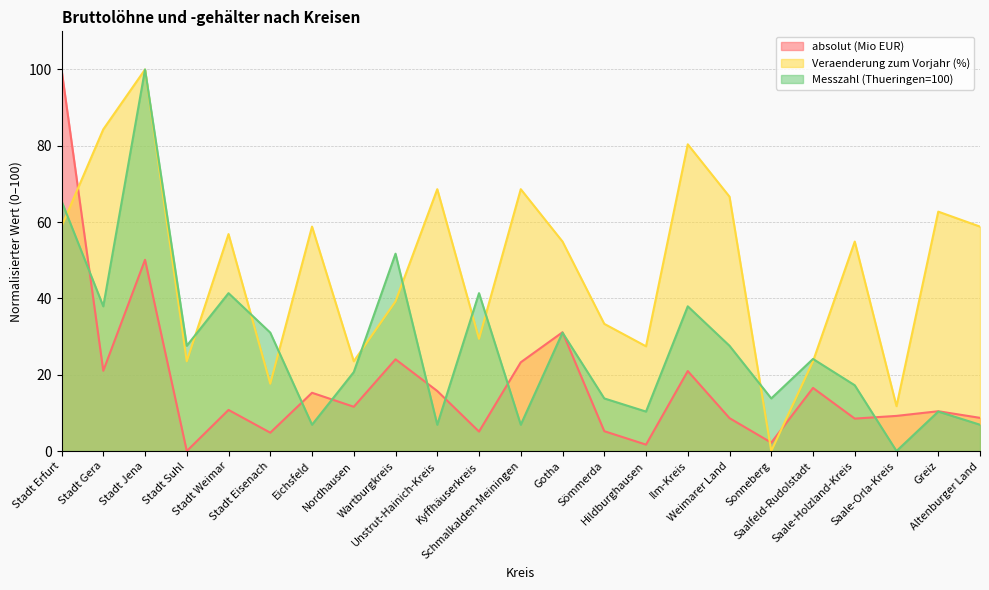

The value of Messzahl (Thueringen=100) at Wartburgkreis is 78.1. True or false?

False